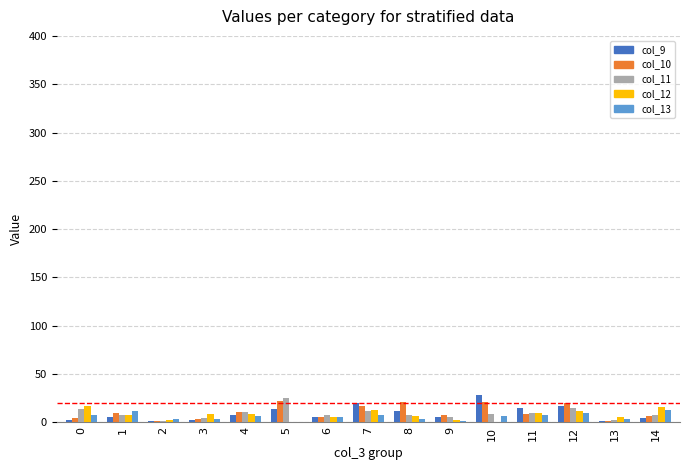

Is the value of col_9 at 8 greater than the value of col_10 at 5?

No